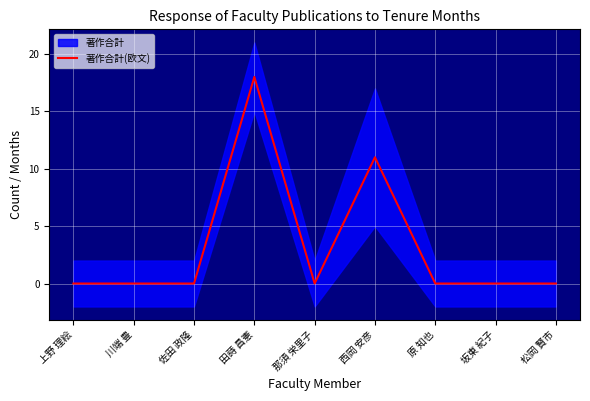

The 著作合計(欧文) series shows 7 at 坂東 紀子. True or false?

False